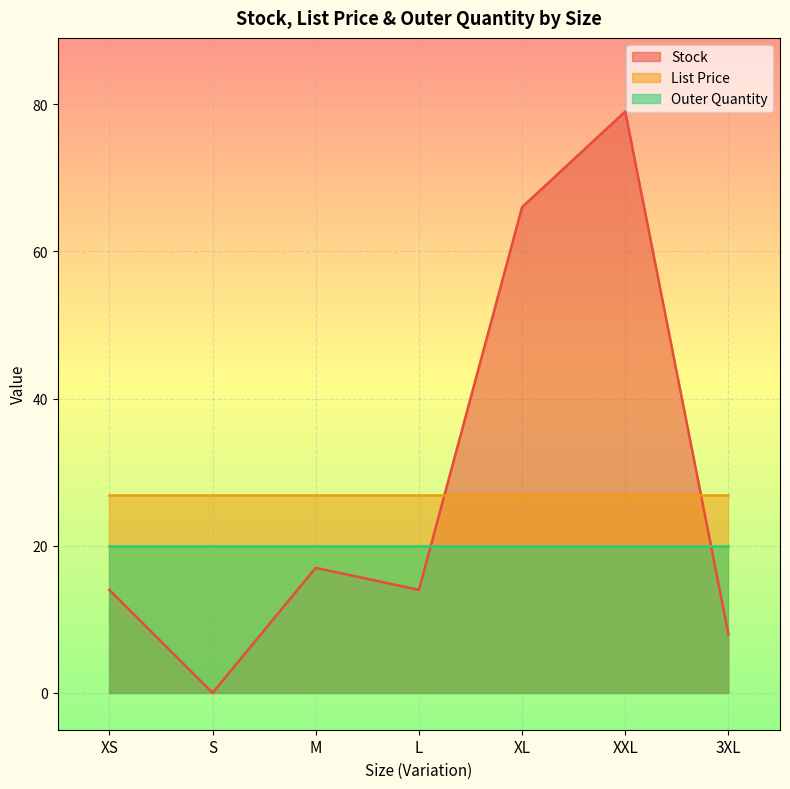

Where do Stock and List Price first cross each other?

L and XL